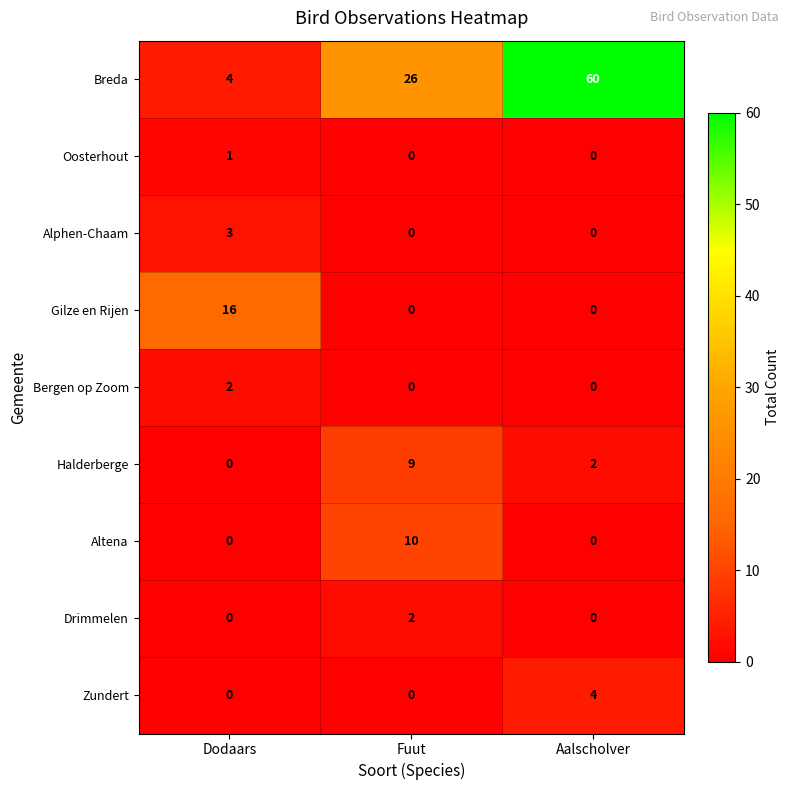

At which category is the sum across all series the highest?

Aalscholver